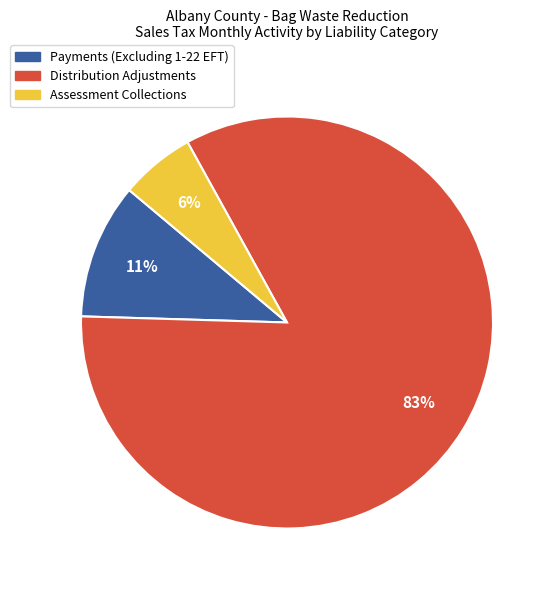

Which slice is the largest?

Distribution Adjustments